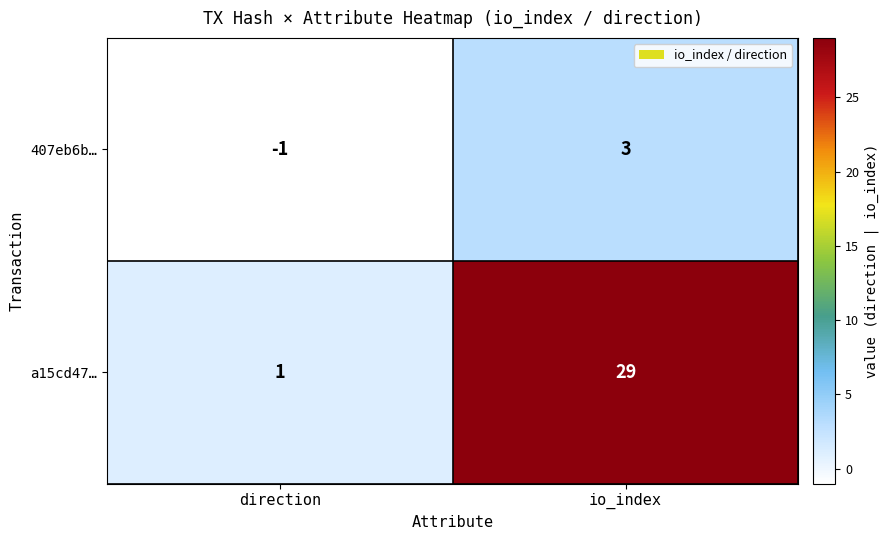

At which label does a15cd47… reach its minimum?

direction